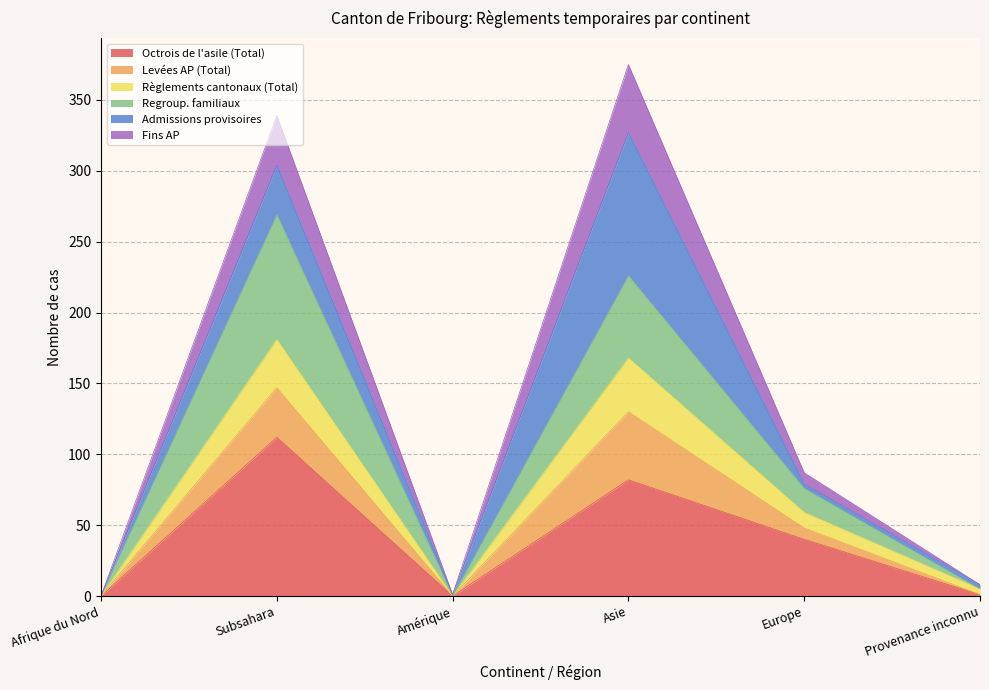

How many lines are shown in the chart?

6